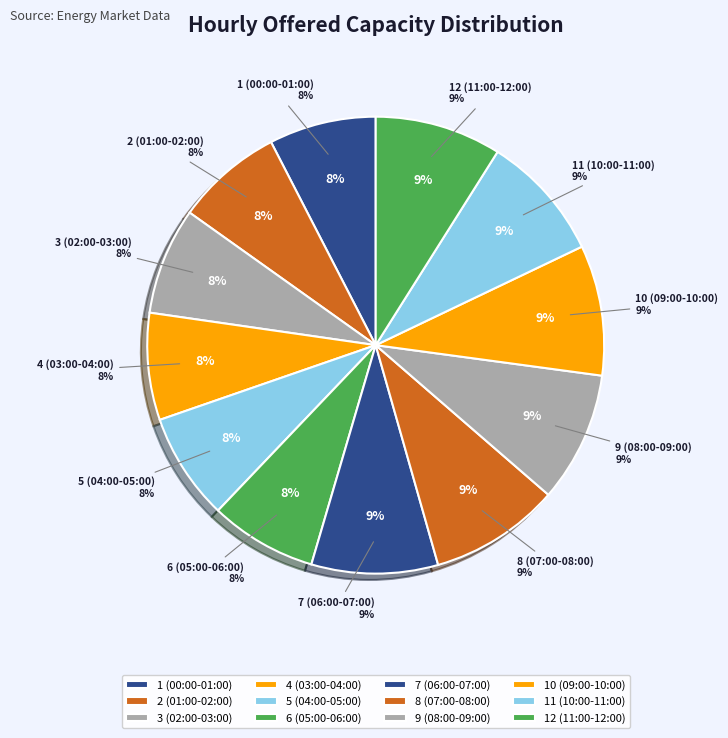

To the nearest percent, what is the combined percentage of 7 (06:00-07:00) and 8 (07:00-08:00)?

18%